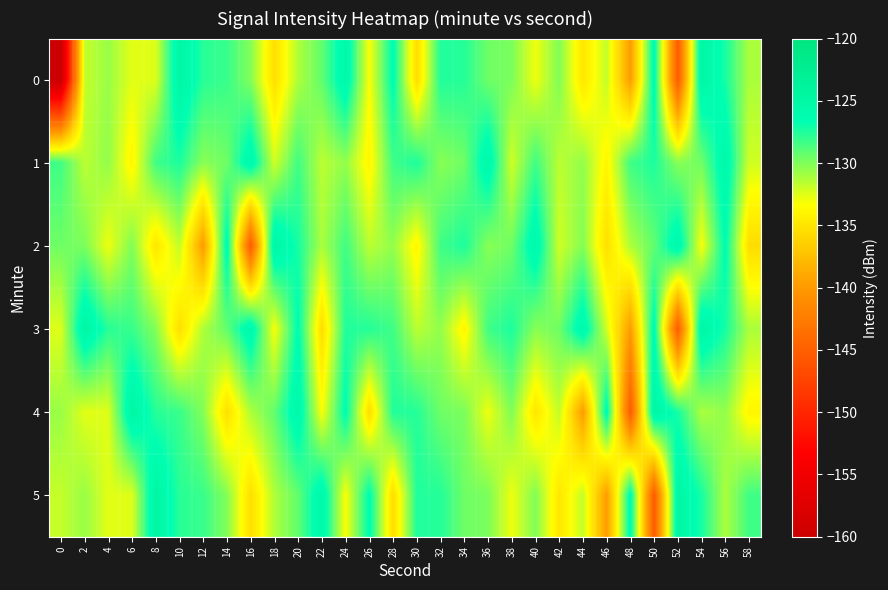

Between 4 and 32, which series saw the biggest shift?

5